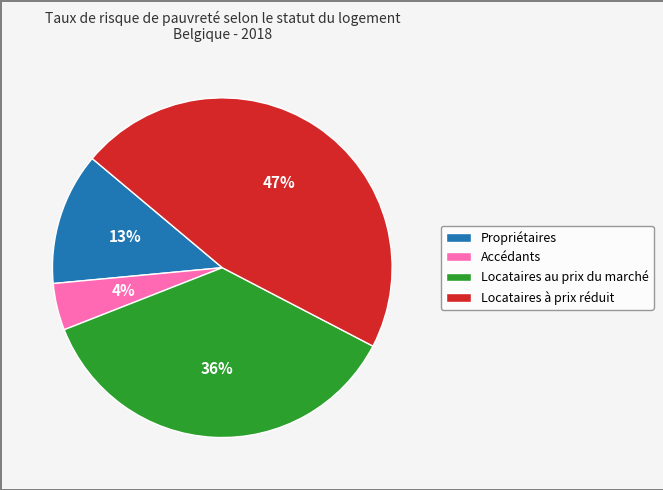

Does any single category account for the majority?

No